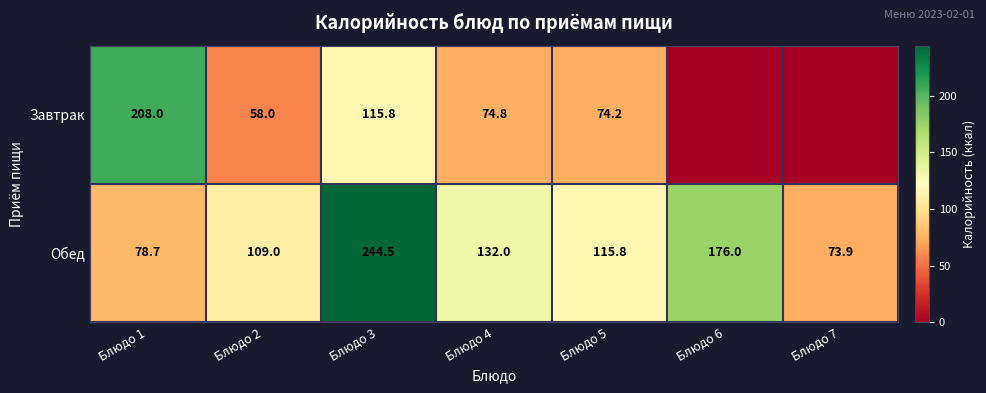

Rank the series at Блюдо 1 from highest to lowest value.

Завтрак, Обед